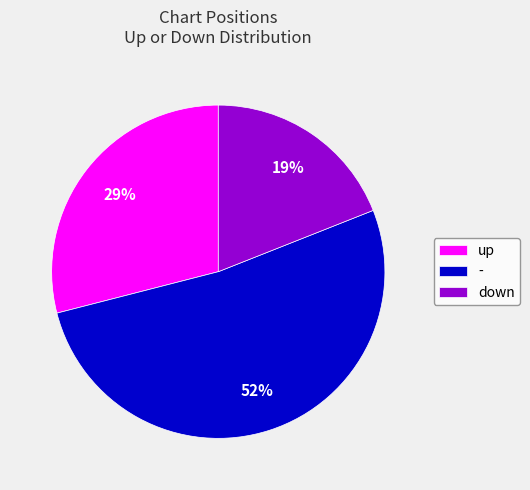

Is there a majority slice in this chart?

Yes